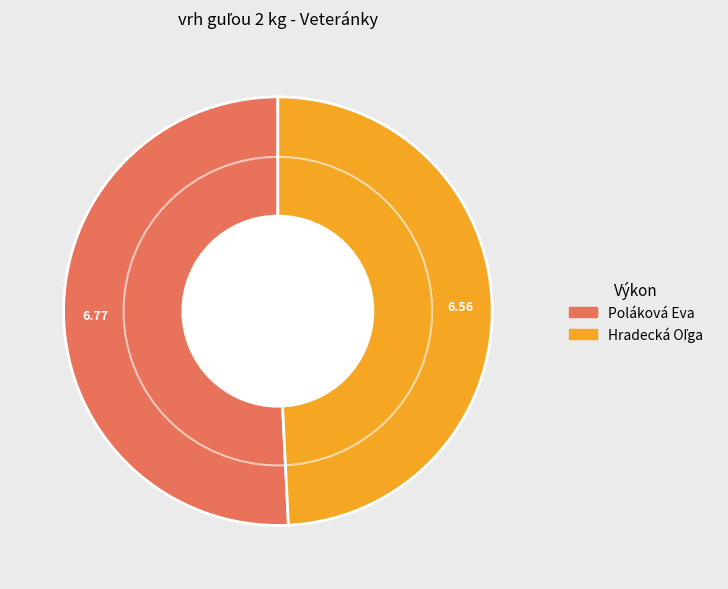

Which slice is the largest?

Poláková Eva